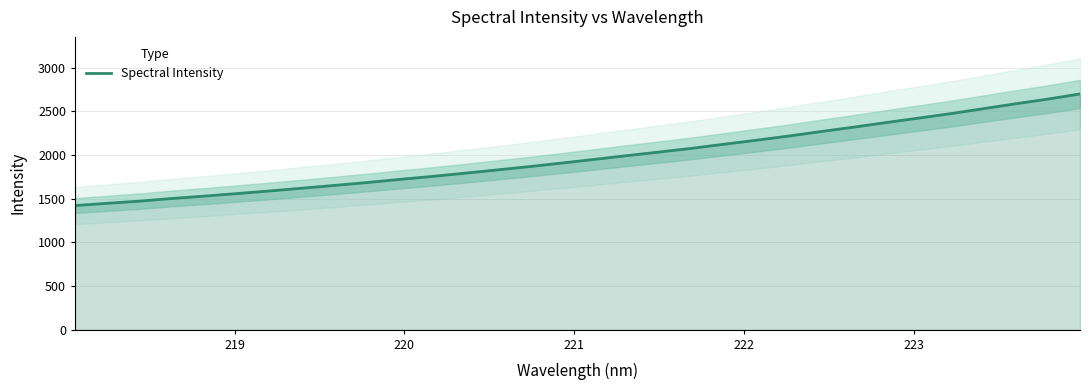

Does the chart have visible grid lines?

Yes